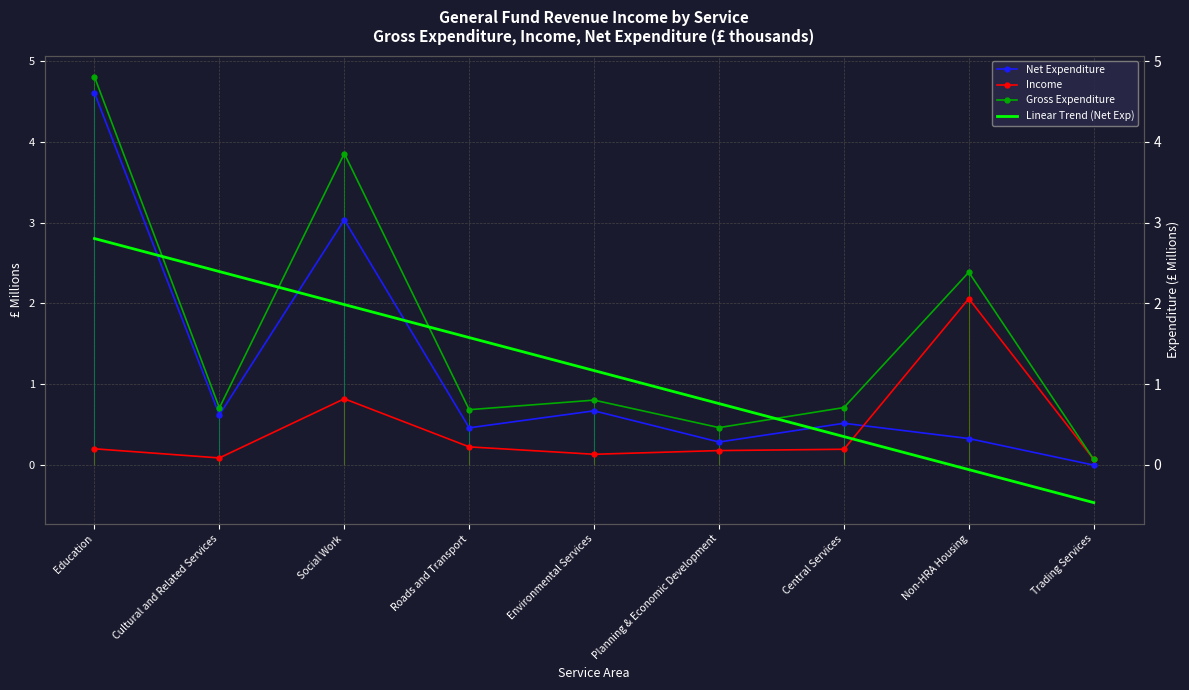

How many values in Linear Trend (Net Exp) are above zero?

7